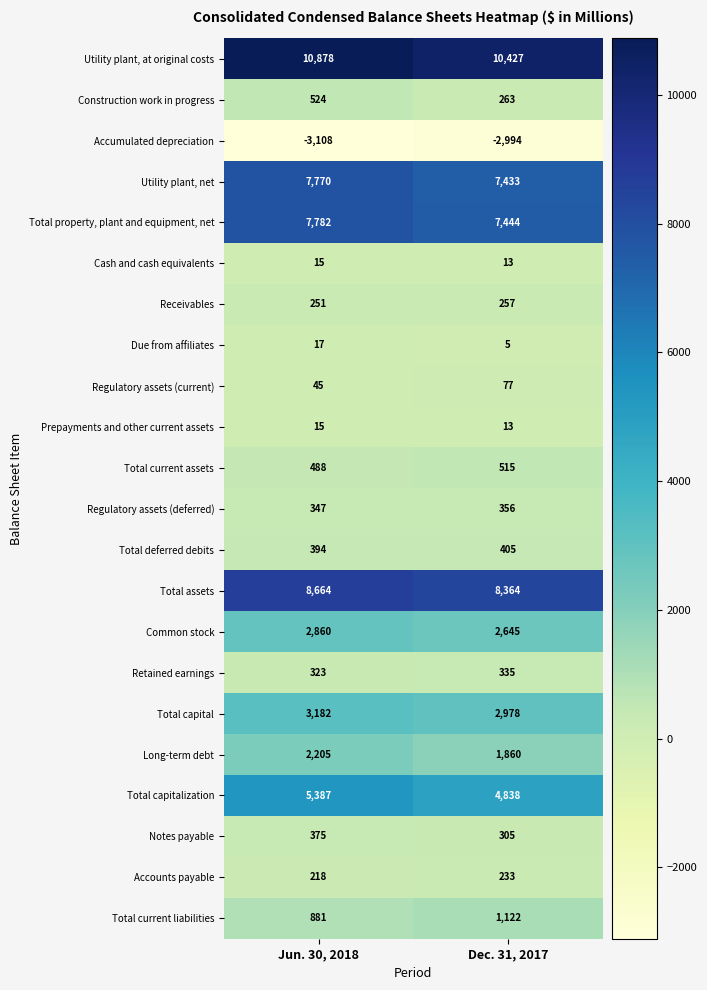

Which series has the widest spread of values?

Total capitalization